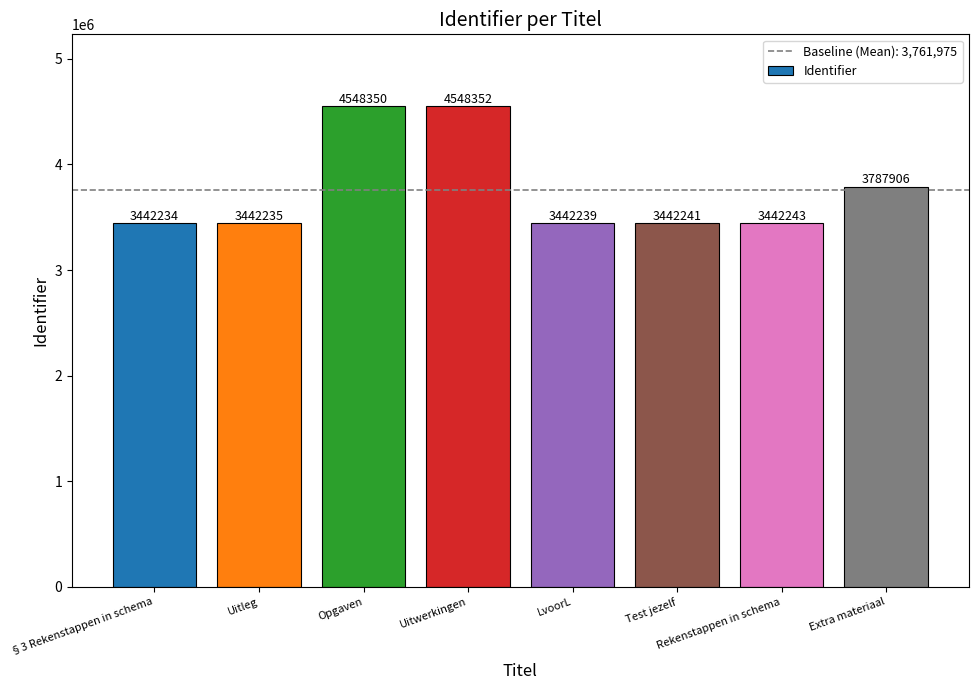

True or false: the data shows 4548352 at Uitwerkingen.

True